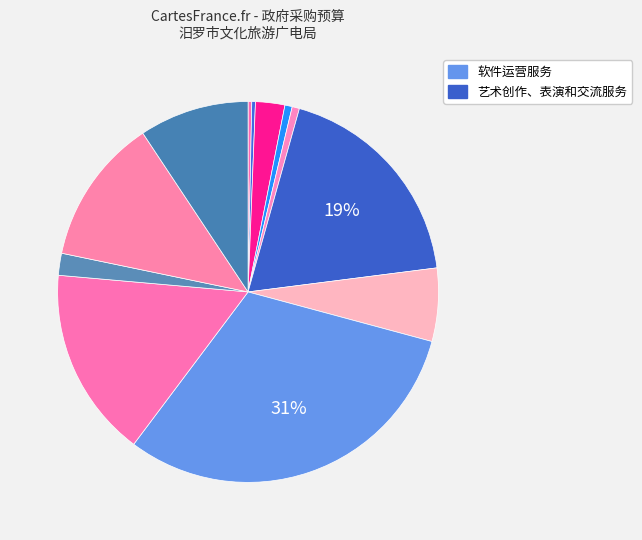

Count the number of slices in the pie.

12